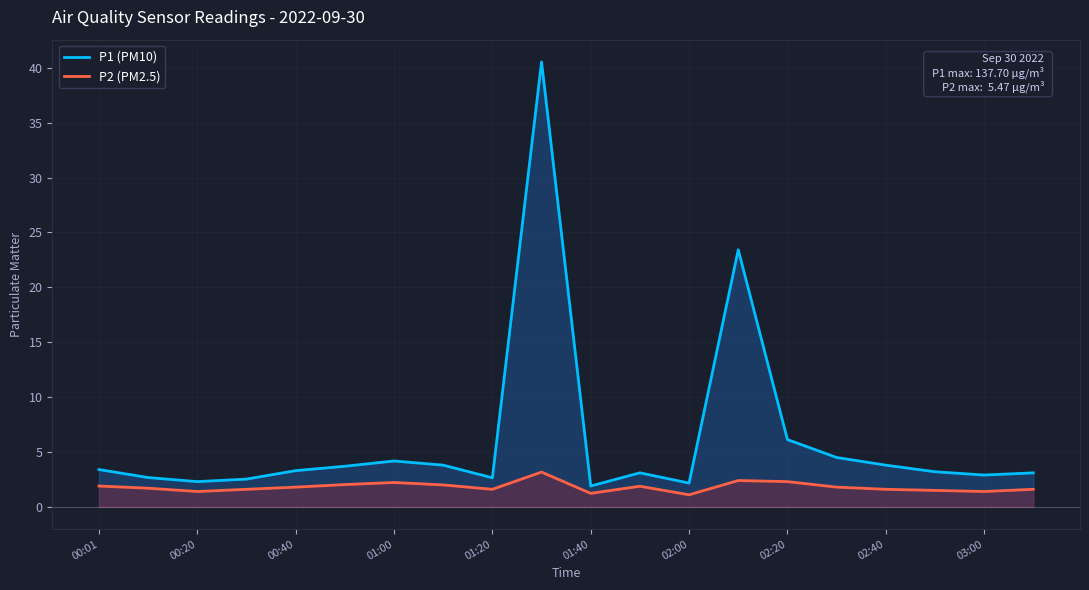

True or false: P1 (PM10) and P2 (PM2.5) intersect in this chart.

False